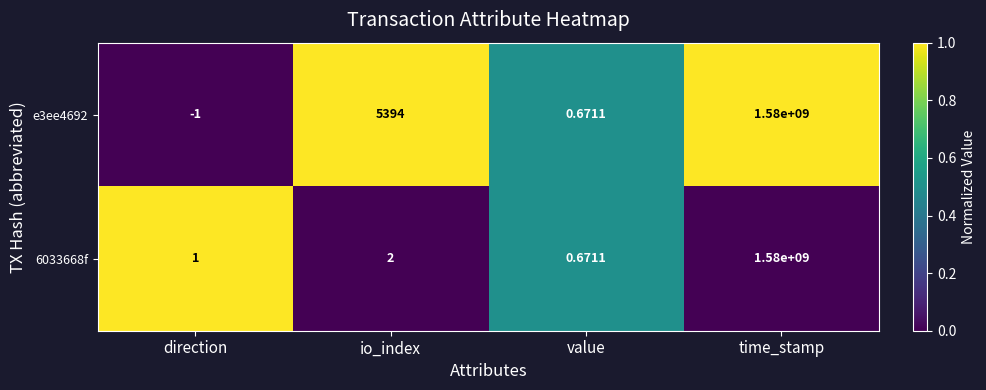

At which category is the sum across all series the highest?

time_stamp